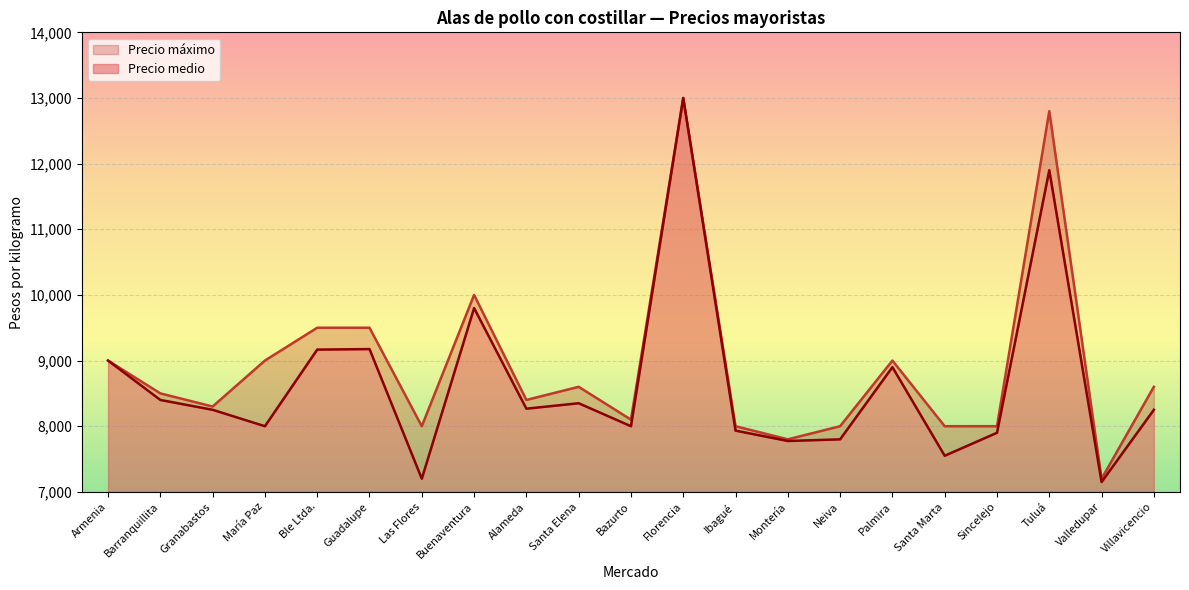

How many values in the Precio medio series exceed 8250?

10